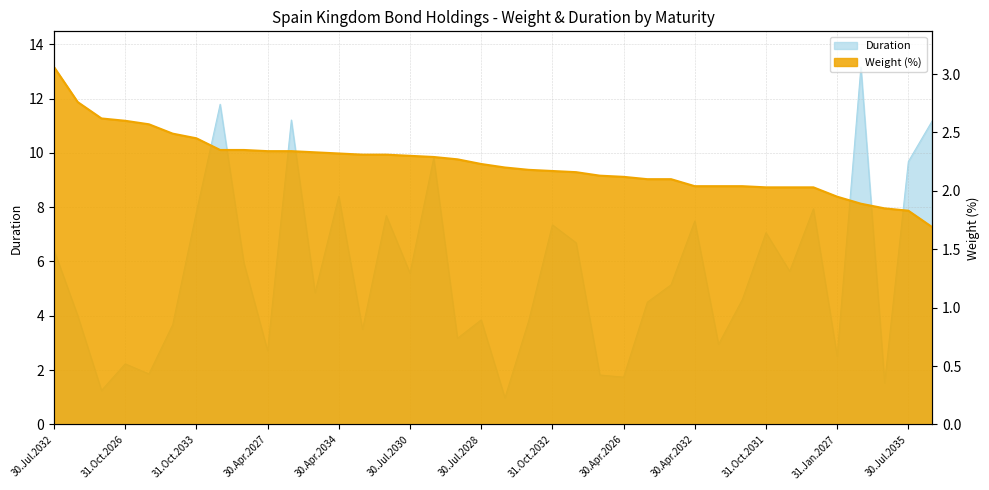

What is the difference between the maximum and minimum values in the Weight (%) series?

1.4